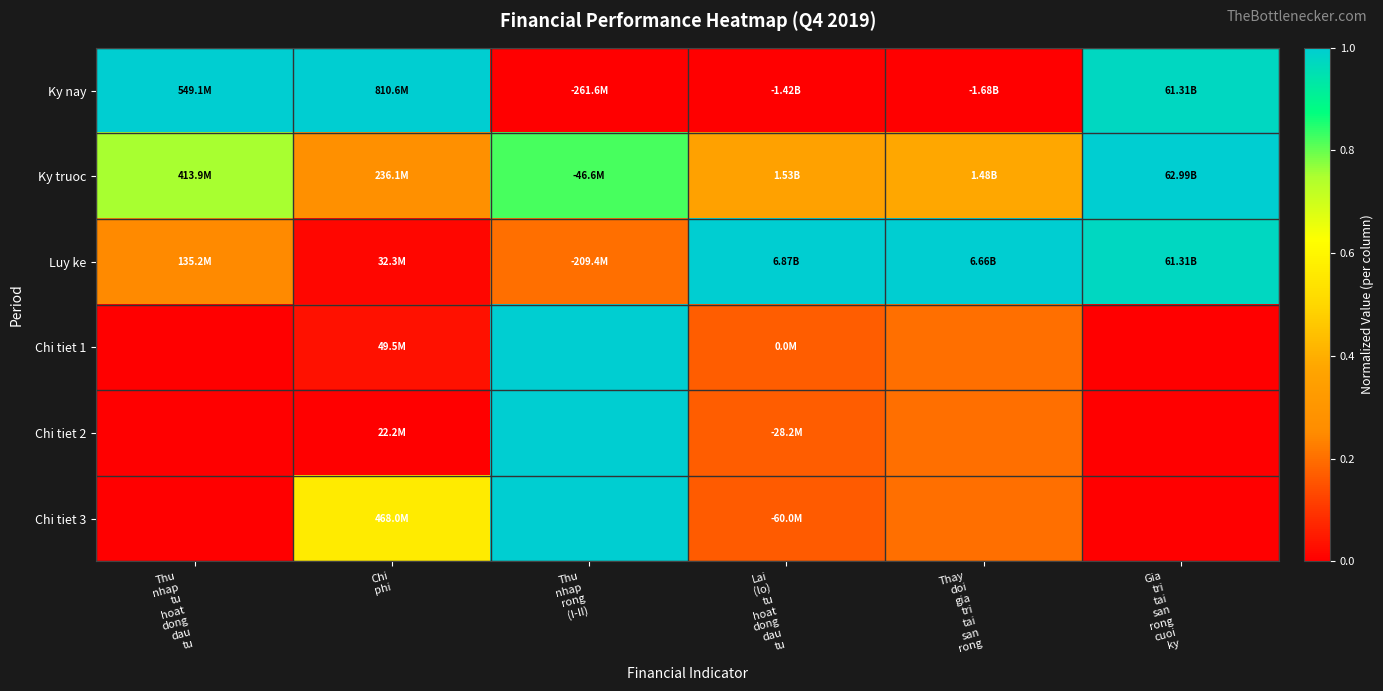

Reading left to right, list all the values displayed in this chart.

Ky nay: Thu
nhap
tu
hoat
dong
dau
tu=1.0	Chi
phi=1.0	Thu
nhap
rong
(I-II)=0.0	Lai
(lo)
tu
hoat
dong
dau
tu=0.0	Thay
doi
gia
tri
tai
san
rong=0.0	Gia
tri
tai
san
rong
cuoi
ky=1.0
Ky truoc: Thu
nhap
tu
hoat
dong
dau
tu=0.8	Chi
phi=0.3	Thu
nhap
rong
(I-II)=0.8	Lai
(lo)
tu
hoat
dong
dau
tu=0.4	Thay
doi
gia
tri
tai
san
rong=0.4	Gia
tri
tai
san
rong
cuoi
ky=1.0
Luy ke: Thu
nhap
tu
hoat
dong
dau
tu=0.2	Chi
phi=0.0	Thu
nhap
rong
(I-II)=0.2	Lai
(lo)
tu
hoat
dong
dau
tu=1.0	Thay
doi
gia
tri
tai
san
rong=1.0	Gia
tri
tai
san
rong
cuoi
ky=1.0
Chi tiet 1: Thu
nhap
tu
hoat
dong
dau
tu=0.0	Chi
phi=0.0	Thu
nhap
rong
(I-II)=1.0	Lai
(lo)
tu
hoat
dong
dau
tu=0.2	Thay
doi
gia
tri
tai
san
rong=0.2	Gia
tri
tai
san
rong
cuoi
ky=0.0
Chi tiet 2: Thu
nhap
tu
hoat
dong
dau
tu=0.0	Chi
phi=0.0	Thu
nhap
rong
(I-II)=1.0	Lai
(lo)
tu
hoat
dong
dau
tu=0.2	Thay
doi
gia
tri
tai
san
rong=0.2	Gia
tri
tai
san
rong
cuoi
ky=0.0
Chi tiet 3: Thu
nhap
tu
hoat
dong
dau
tu=0.0	Chi
phi=0.6	Thu
nhap
rong
(I-II)=1.0	Lai
(lo)
tu
hoat
dong
dau
tu=0.2	Thay
doi
gia
tri
tai
san
rong=0.2	Gia
tri
tai
san
rong
cuoi
ky=0.0